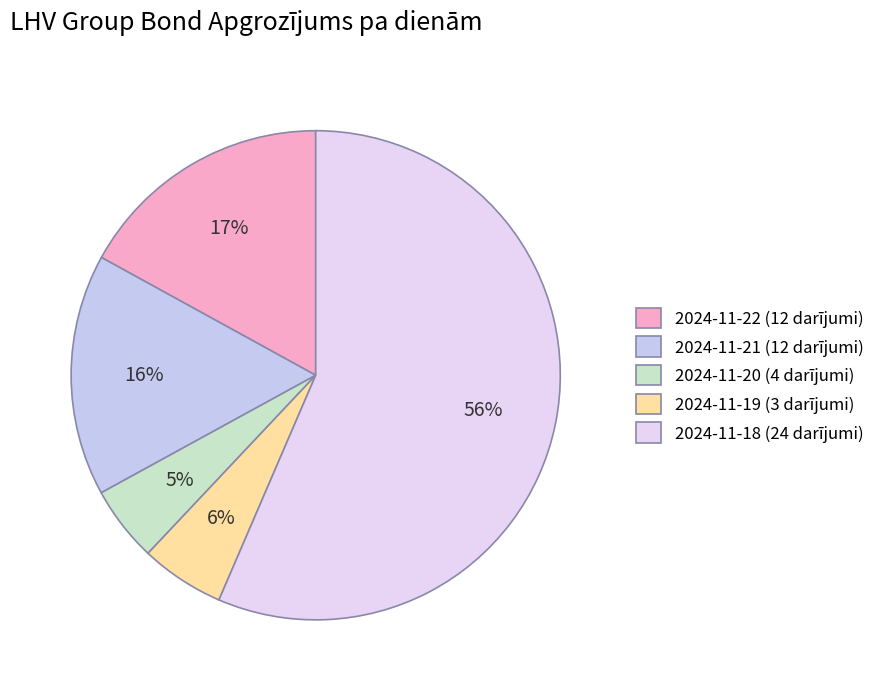

True or false: 2024-11-19 (3 darījumi) accounts for 6% of the total.

True